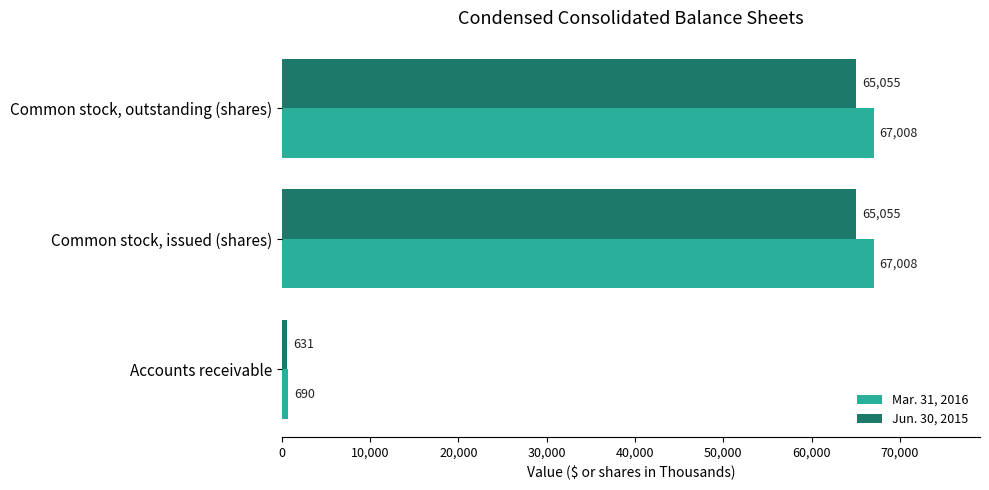

What is the difference between the maximum and minimum values in the Jun. 30, 2015 series?

64424